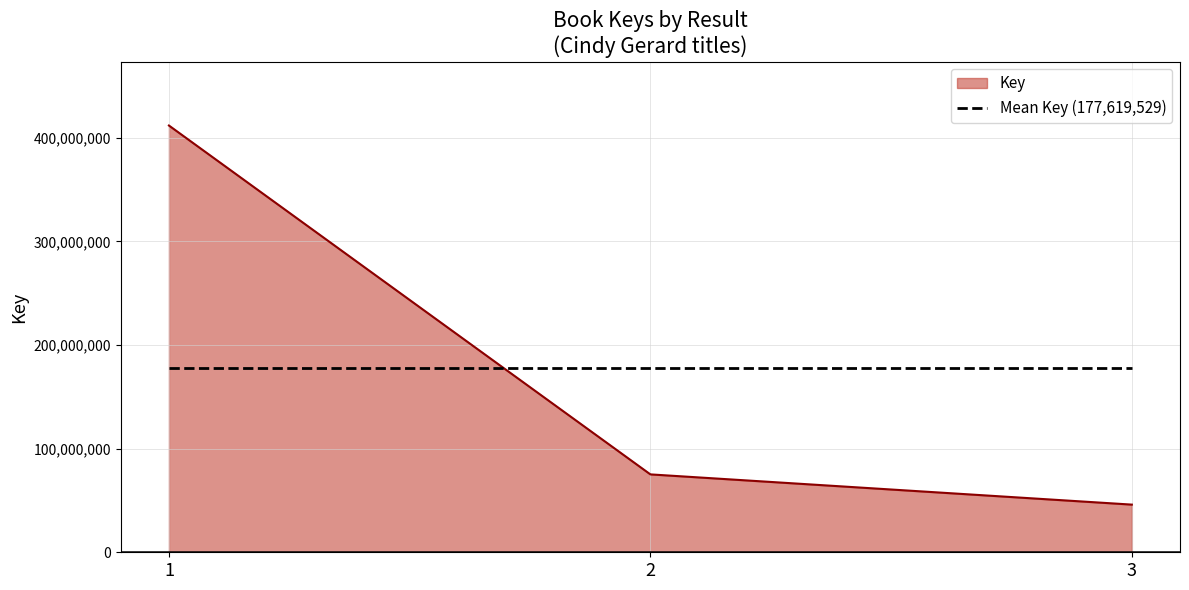

The value of Mean Key (177,619,529) at 2 is 61228204.8. True or false?

False